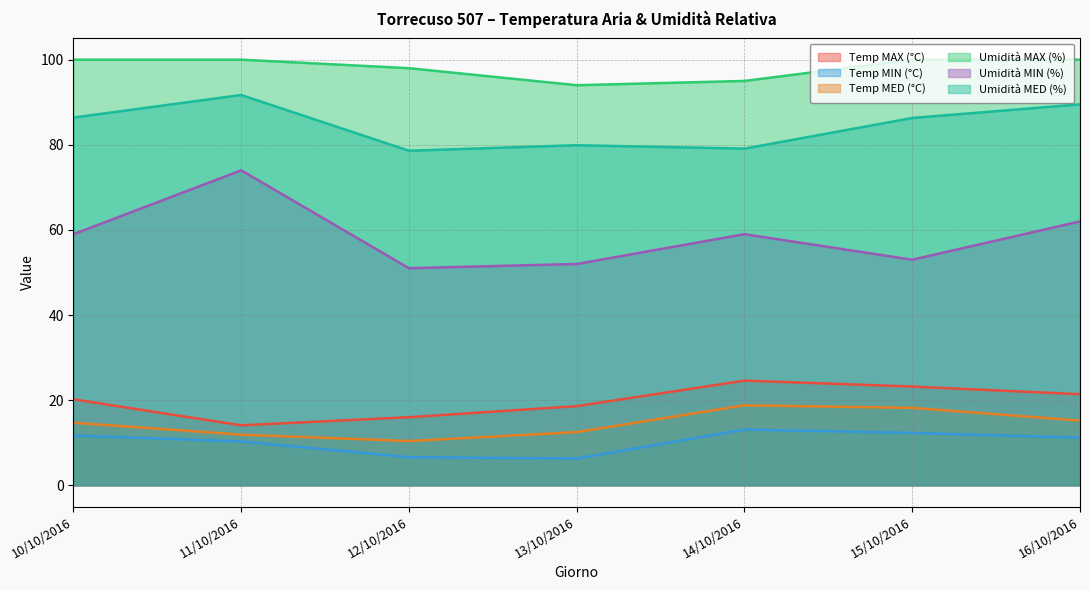

Between 12/10/2016 and 14/10/2016, which is larger?

14/10/2016